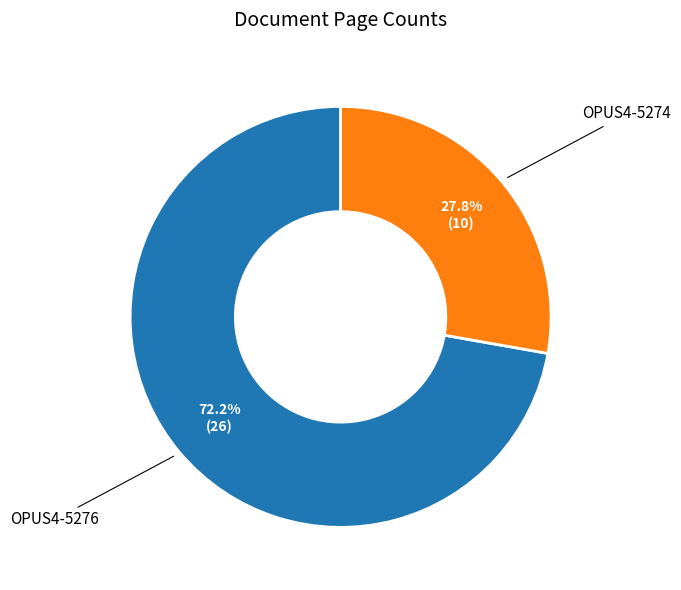

Which category has the biggest portion of the pie?

OPUS4-5276